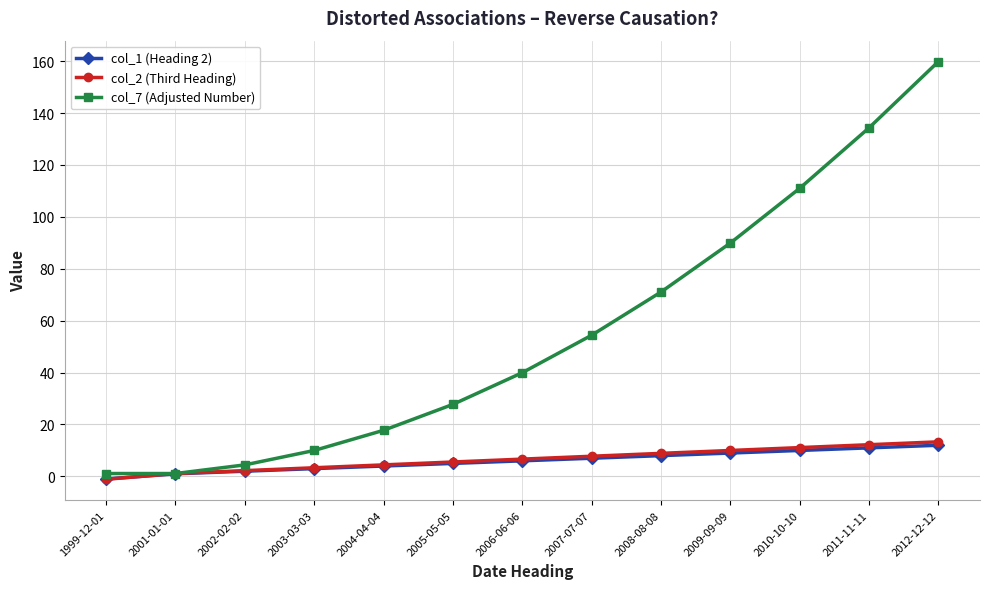

How many intersections are there between col_1 (Heading 2) and col_2 (Third Heading)?

1